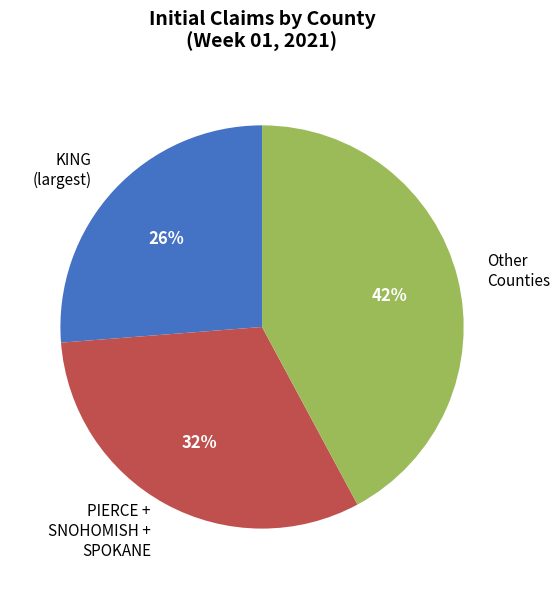

Combined, do Other Counties and PIERCE + SNOHOMISH + SPOKANE account for over 50%?

Yes